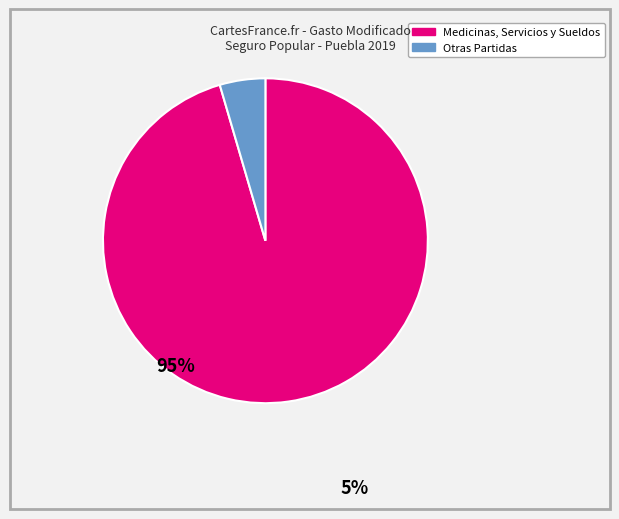

Rank the categories by value from lowest to highest.

Otras Partidas, Medicinas, Servicios y Sueldos